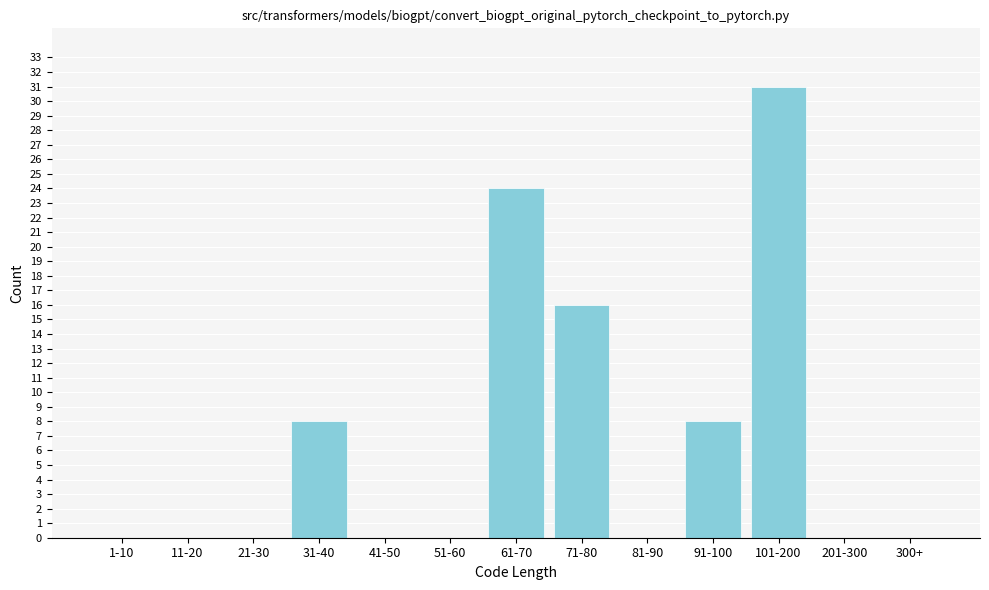

Reading left to right, what are all the values shown in this chart?

1-10=0	11-20=0	21-30=0	31-40=8	41-50=0	51-60=0	61-70=24	71-80=16	81-90=0	91-100=8	101-200=31	201-300=0	300+=0